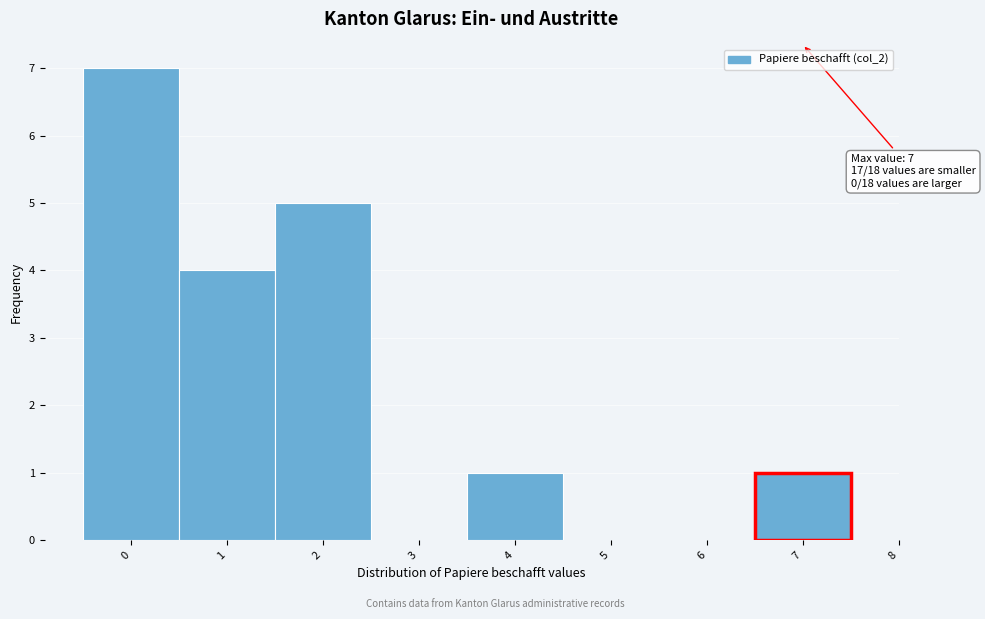

Over which range of the x-axis is the bar tallest?

-0.5 to 0.5